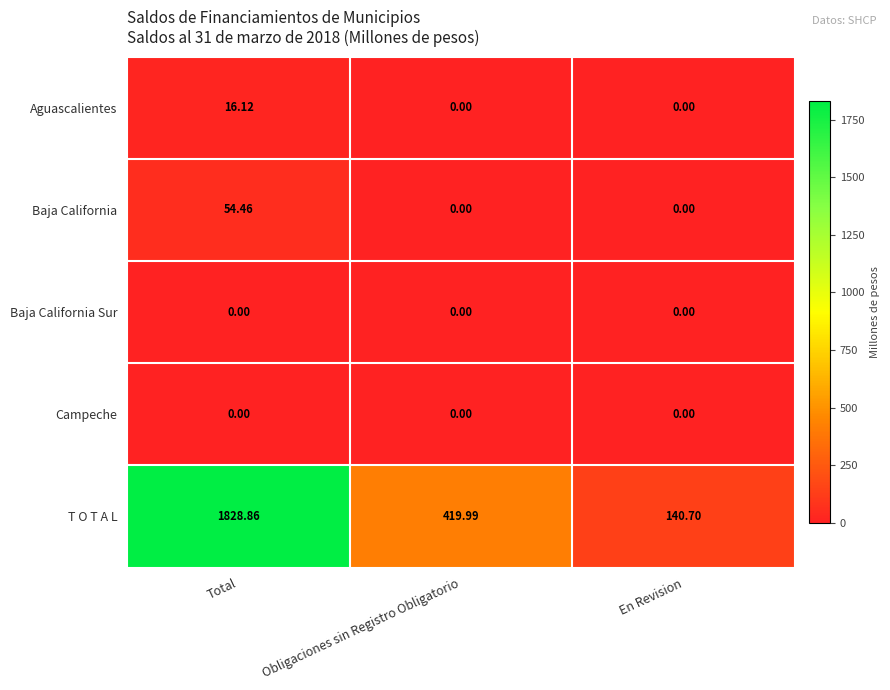

Which series has the largest total across all categories?

T O T A L